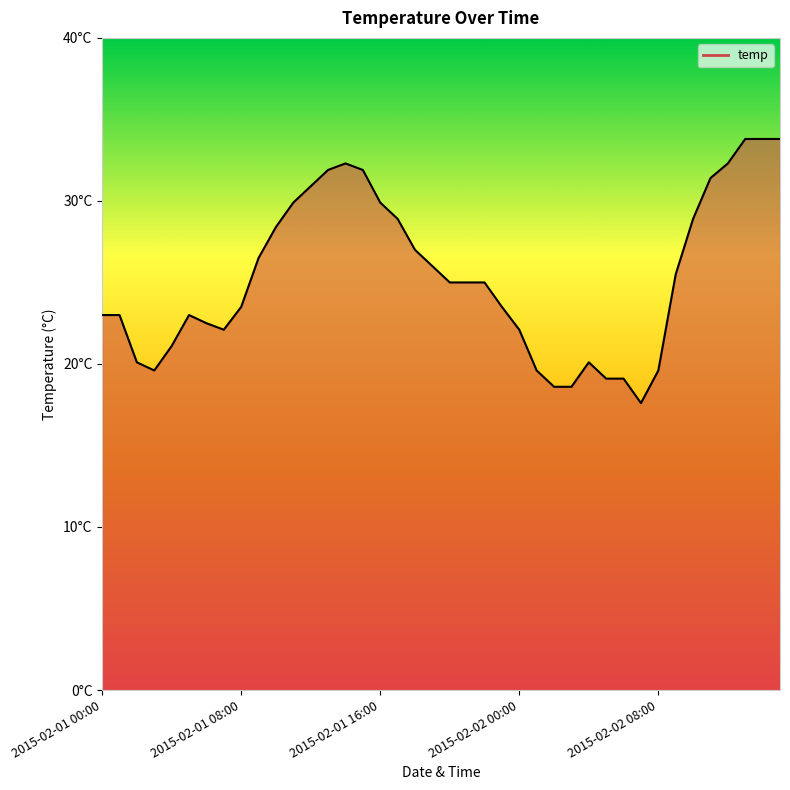

At which label does the data first exceed 25?

2015-02-01 09:00